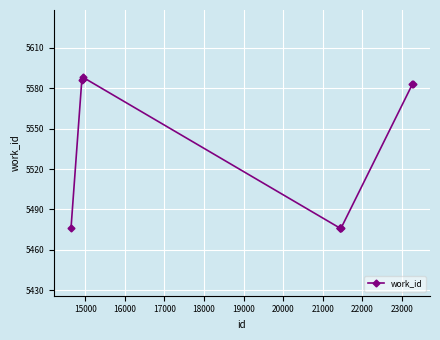

What is the value of the 6th point from the left?

5476